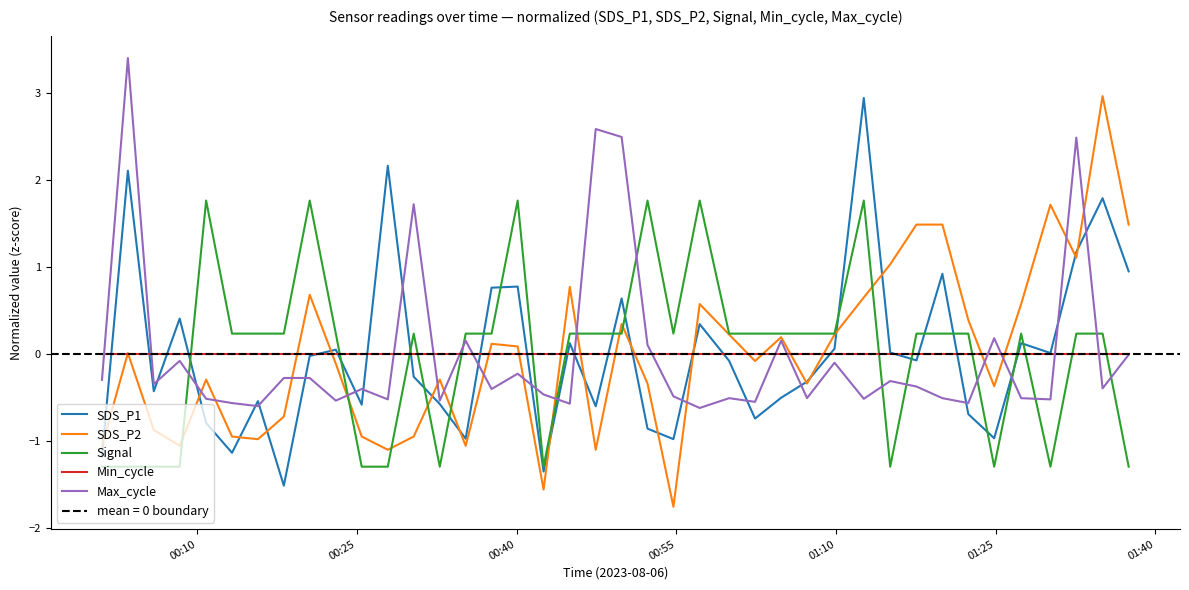

What is the minimum value for SDS_P1?

-1.5